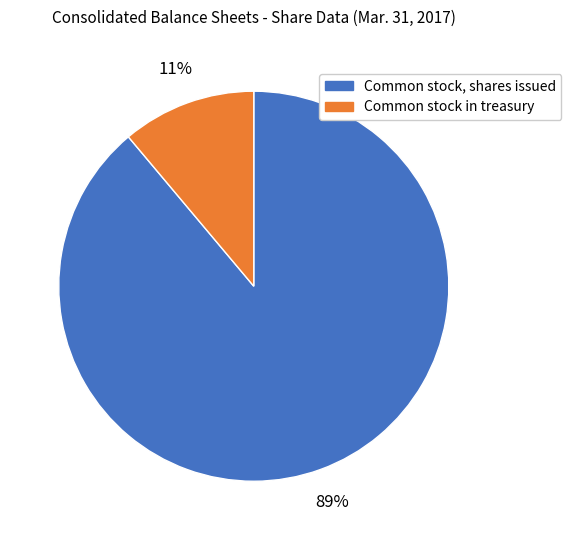

Do Common stock, shares issued and Common stock in treasury together represent more than half of the pie?

Yes